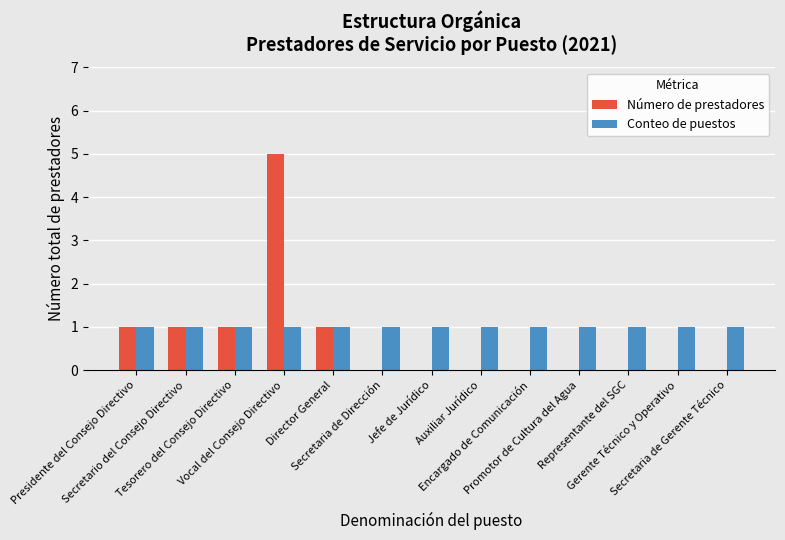

Which series has the largest total across all categories?

Conteo de puestos